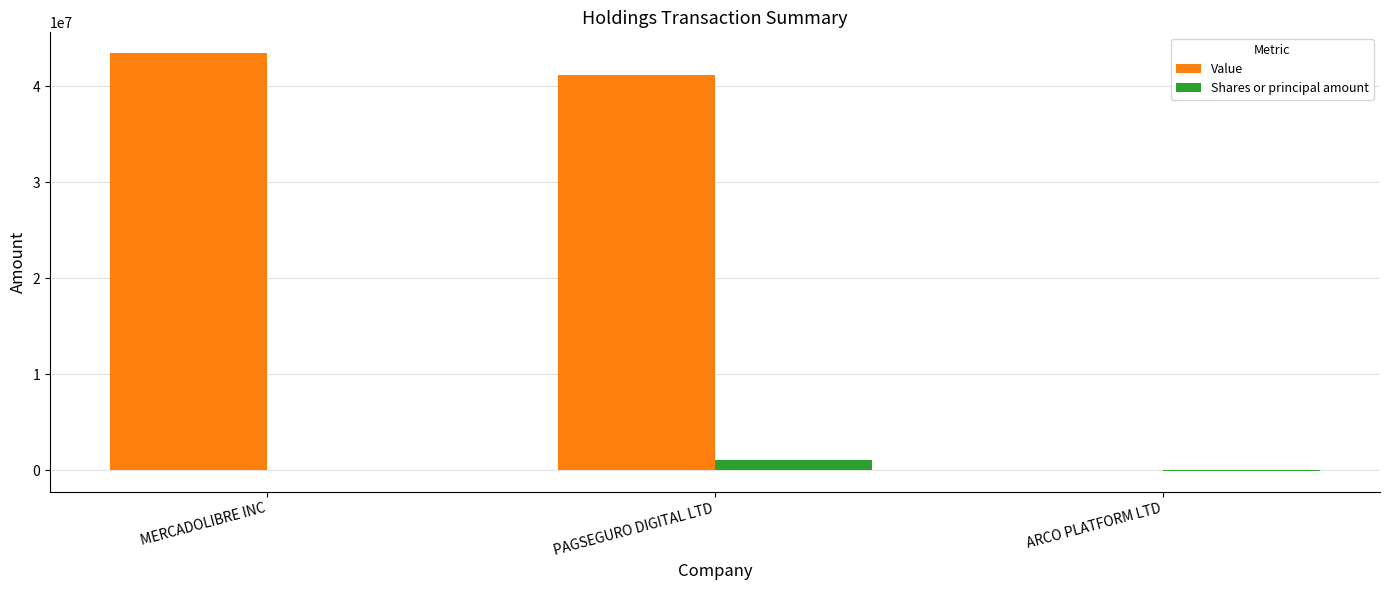

Which series has the largest total across all categories?

Value